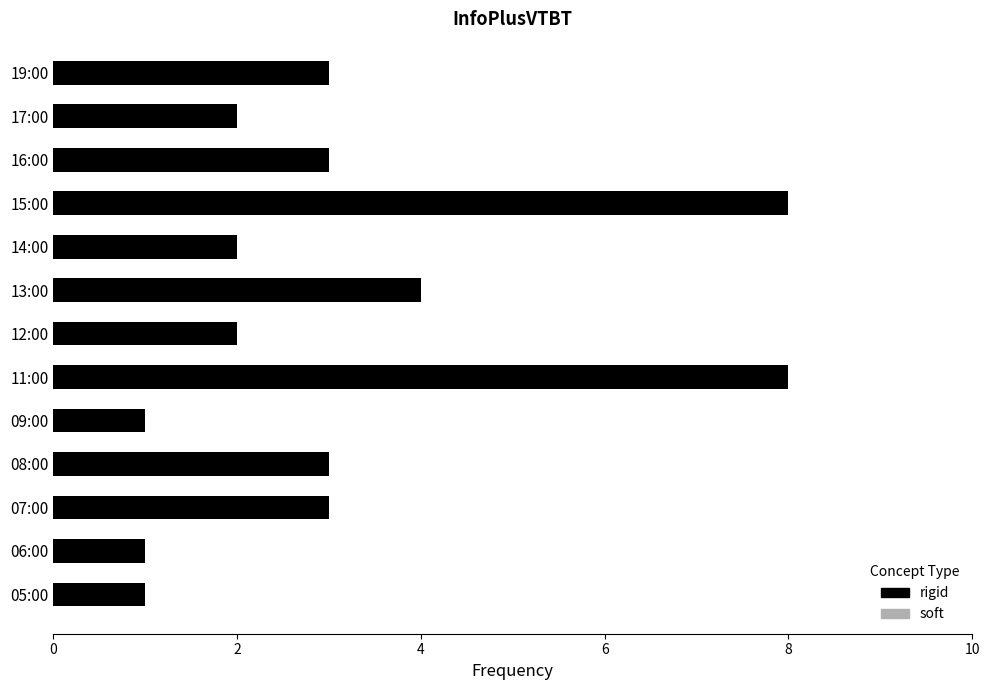

True or false: soft has a value of 2 at 19:00.

True